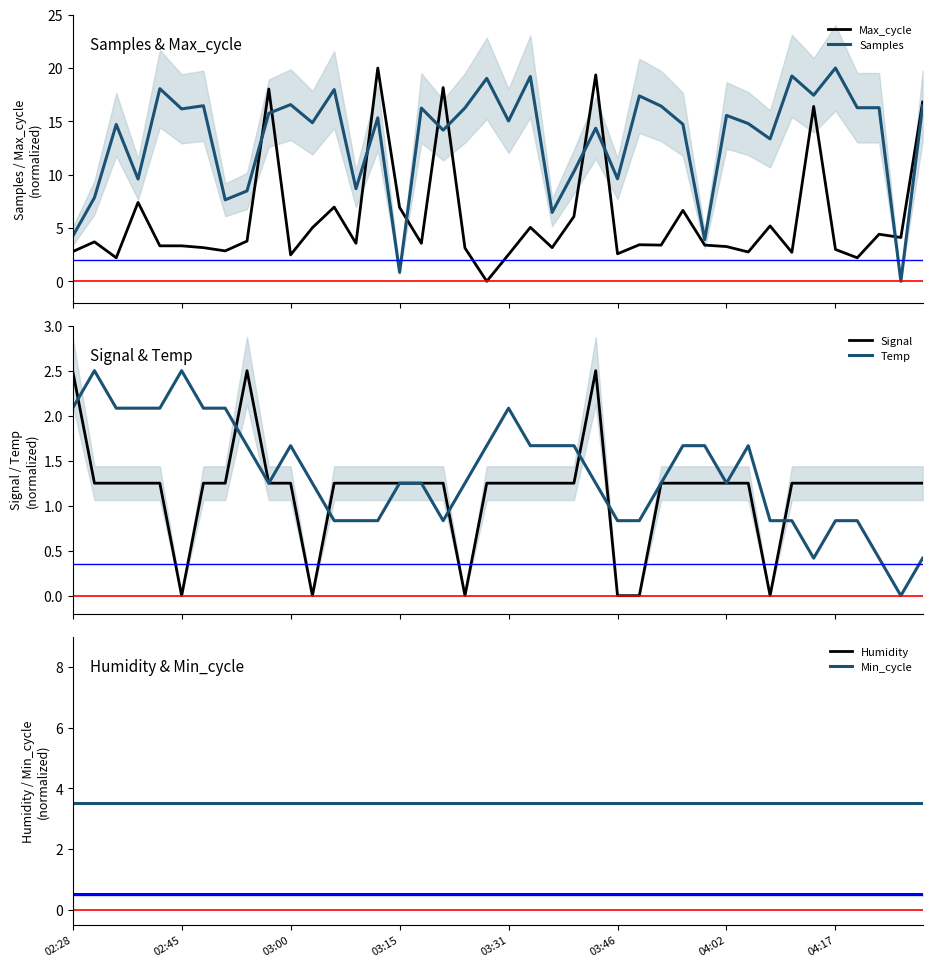

Which series has the largest total across all categories?

Samples